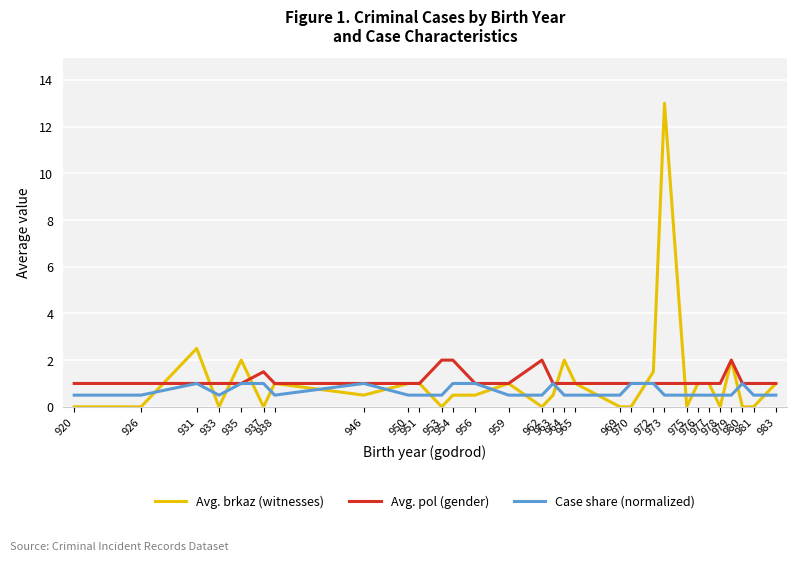

Reading left to right, transcribe all the data shown in this chart.

Avg. brkaz (witnesses): 920=0.0	926=0.0	931=2.5	933=0.0	935=2.0	937=0.0	938=1.0	946=0.5	950=1.0	951=1.0	953=0.0	954=0.5	956=0.5	959=1.0	962=0.0	963=0.5	964=2.0	965=1.0	969=0.0	970=0.0	972=1.5	973=13.0	975=0.0	976=1.0	977=1.0	978=0.0	979=2.0	980=0.0	981=0.0	983=1.0
Avg. pol (gender): 920=1.0	926=1.0	931=1.0	933=1.0	935=1.0	937=1.5	938=1.0	946=1.0	950=1.0	951=1.0	953=2.0	954=2.0	956=1.0	959=1.0	962=2.0	963=1.0	964=1.0	965=1.0	969=1.0	970=1.0	972=1.0	973=1.0	975=1.0	976=1.0	977=1.0	978=1.0	979=2.0	980=1.0	981=1.0	983=1.0
Case share (normalized): 920=0.5	926=0.5	931=1.0	933=0.5	935=1.0	937=1.0	938=0.5	946=1.0	950=0.5	951=0.5	953=0.5	954=1.0	956=1.0	959=0.5	962=0.5	963=1.0	964=0.5	965=0.5	969=0.5	970=1.0	972=1.0	973=0.5	975=0.5	976=0.5	977=0.5	978=0.5	979=0.5	980=1.0	981=0.5	983=0.5